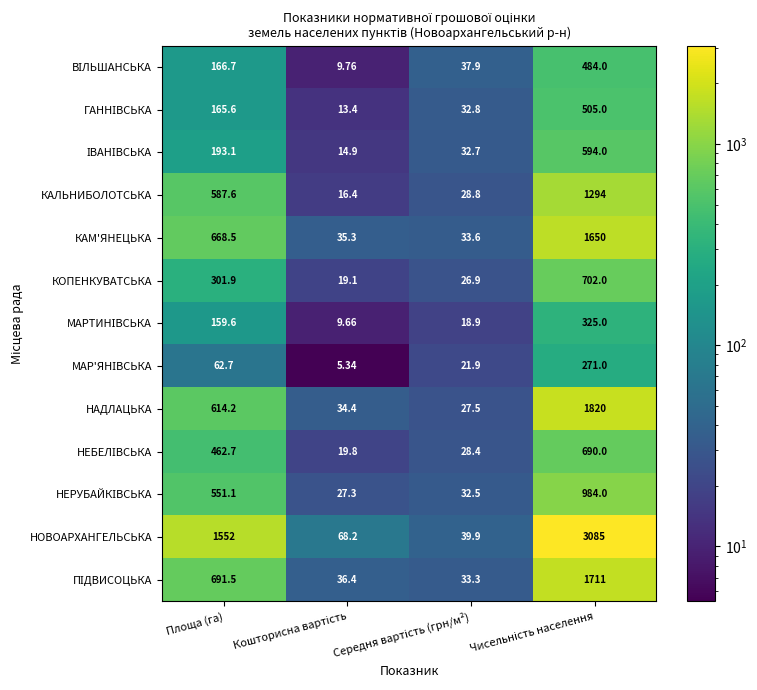

Which series has the largest total across all categories?

НОВОАРХАНГЕЛЬСЬКА